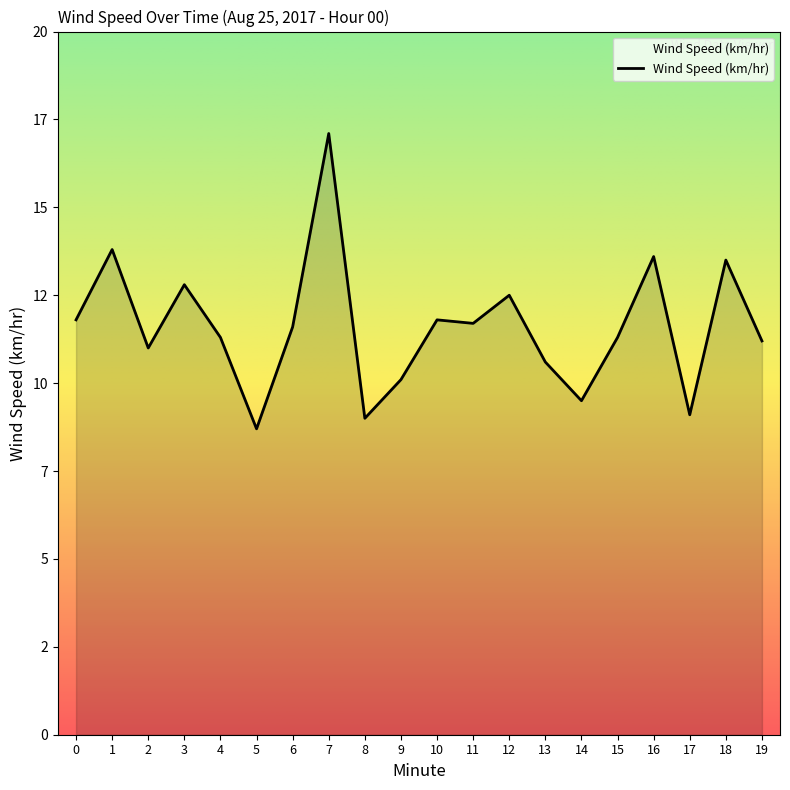

True or false: the data shows 10.6 at 13.

True